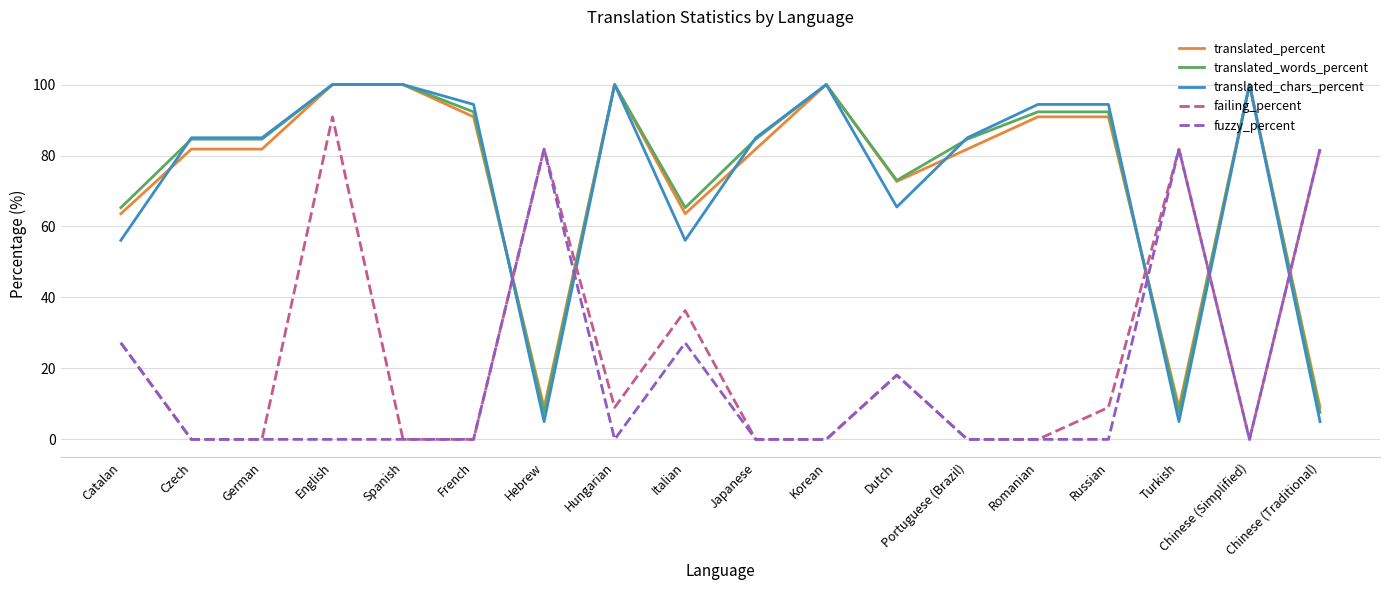

At how many categories does at least one series exceed 64?

18